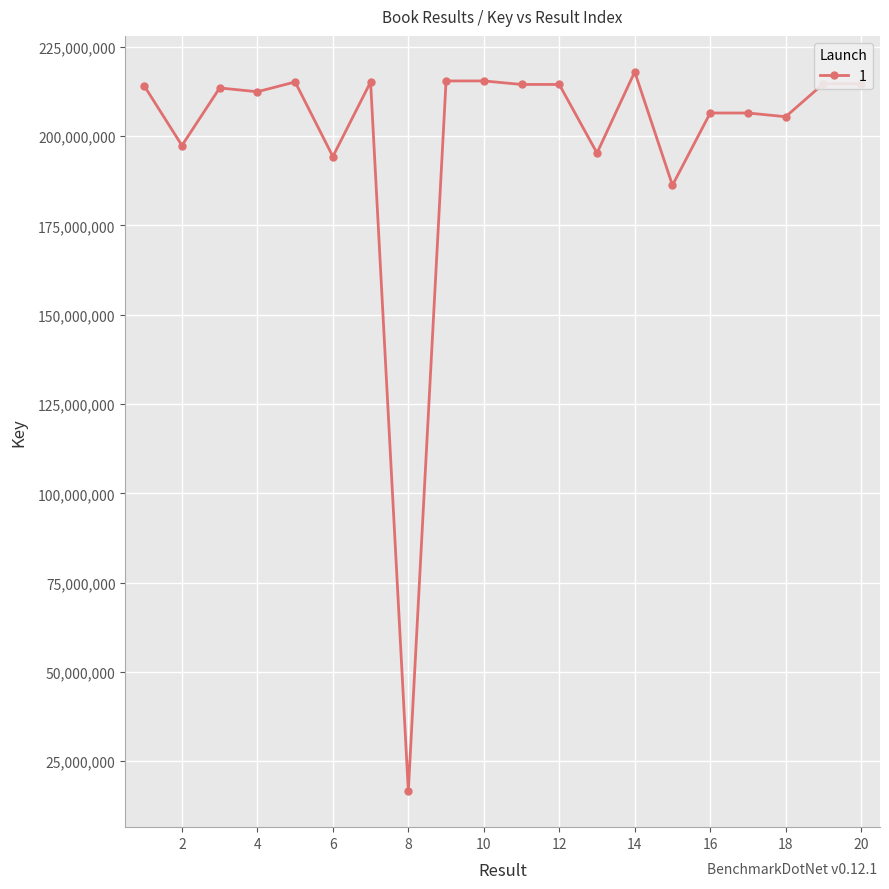

What is the smallest value displayed?

16621485